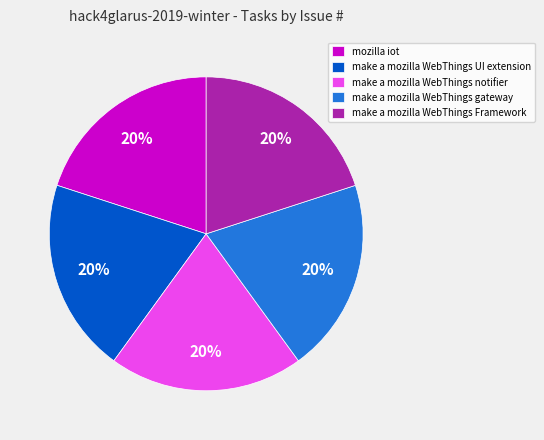

Approximately how many times larger is the value at mozilla iot compared to make a mozilla WebThings notifier?

1.0